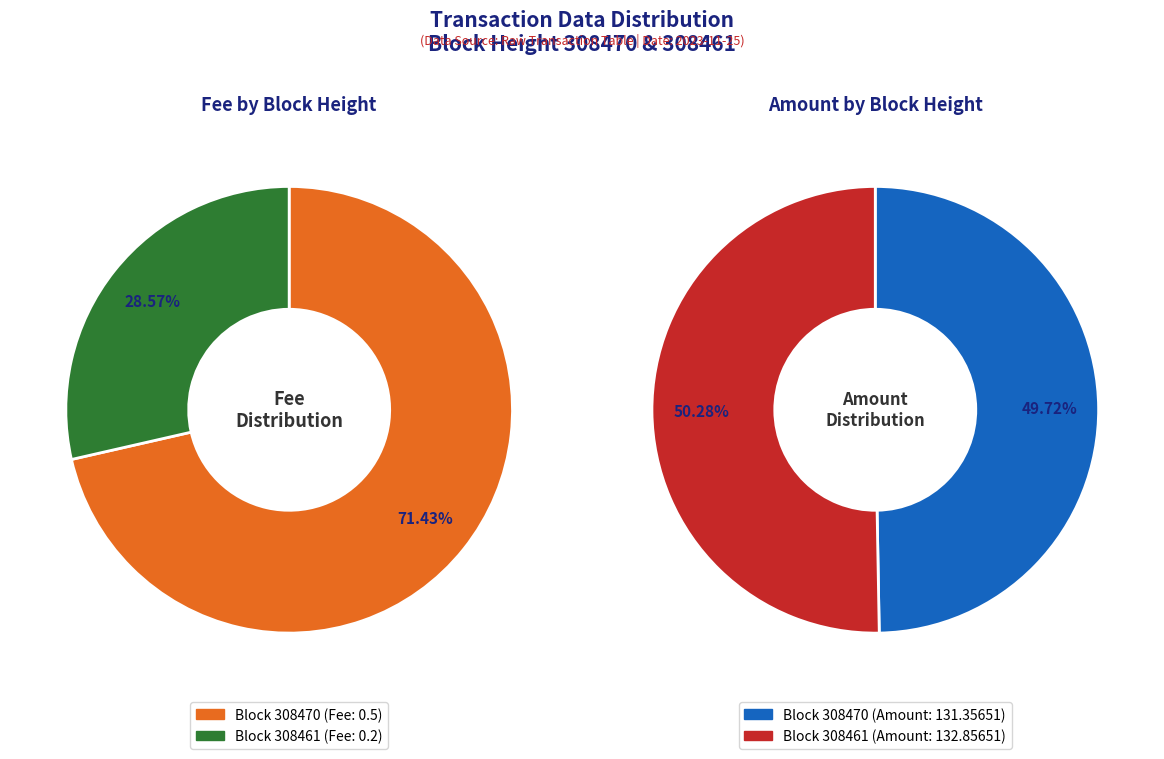

Is there a majority slice in this chart?

Yes